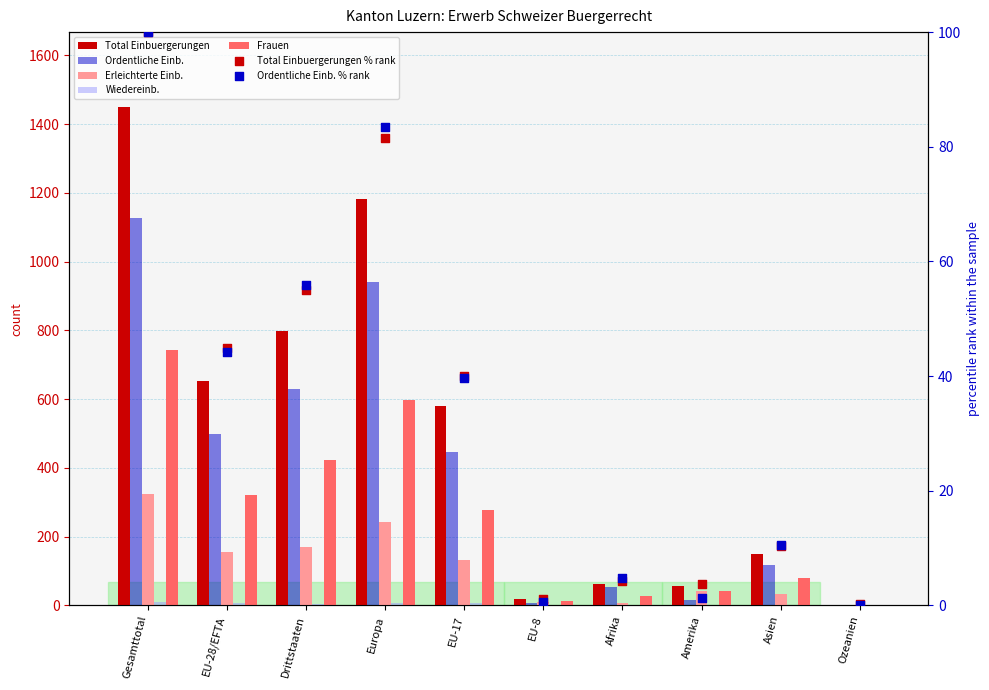

Which series contains the highest Y value?

Total Einbuergerungen